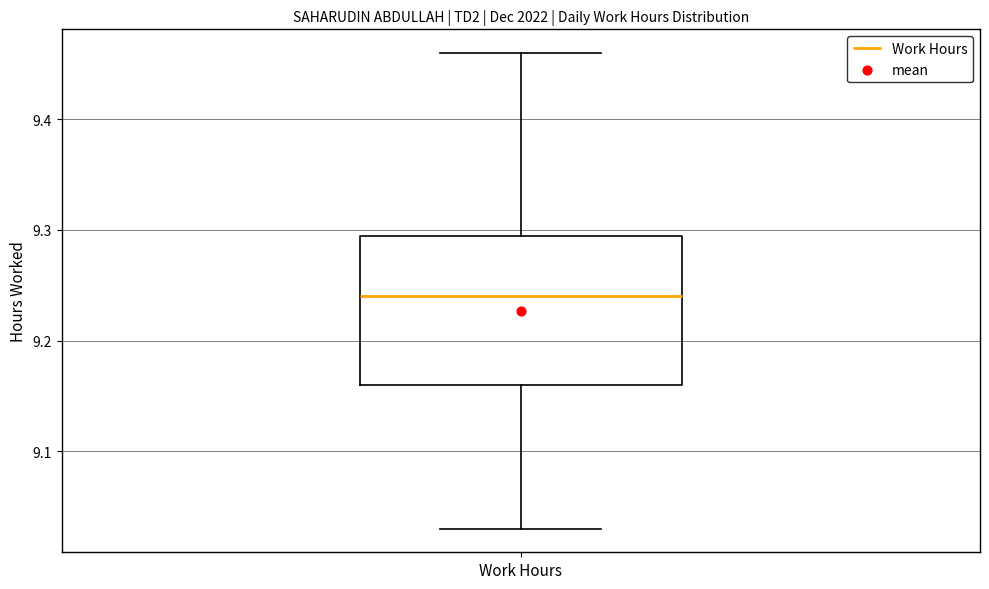

Read this box plot against the y-axis: the position of the median line, the range covered by the box, and the ends of both whiskers. The values are not printed on the chart, so give them approximately, as read against the axis.

median 9.24, box 9.16 to 9.30, whiskers 9.03 to 9.46